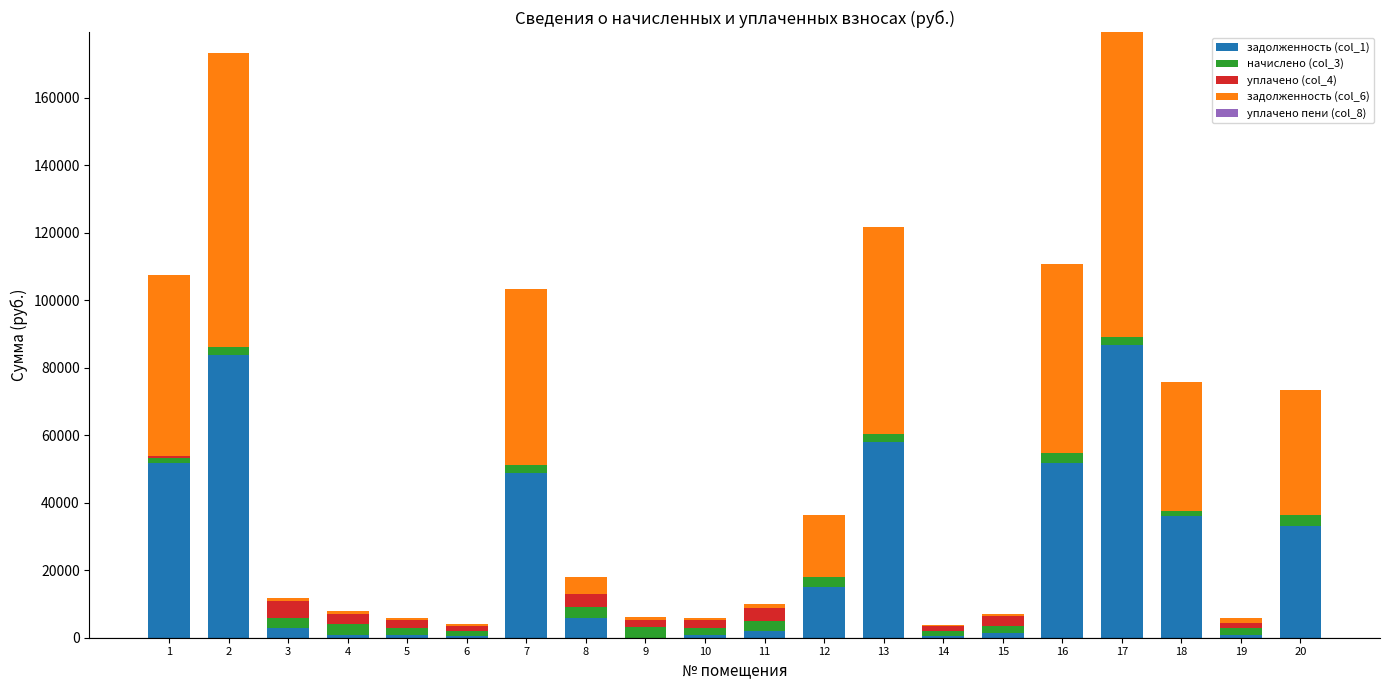

How many distinct data groups are displayed?

5